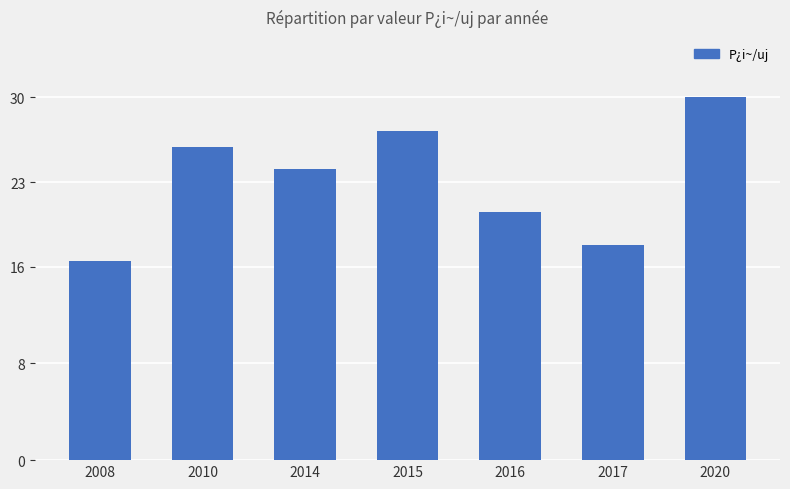

Which category has the lowest value across all series?

2008